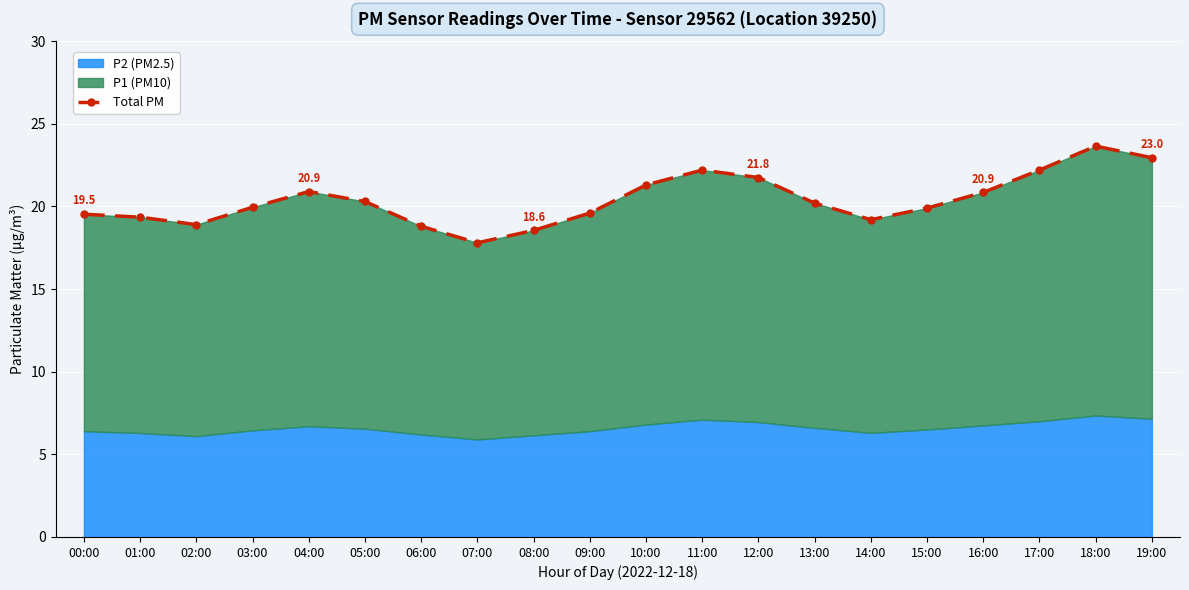

Reading left to right, list all the values displayed in this chart.

00:00=19.5	01:00=19.4	02:00=18.9	03:00=19.9	04:00=20.9	05:00=20.3	06:00=18.8	07:00=17.8	08:00=18.6	09:00=19.6	10:00=21.3	11:00=22.2	12:00=21.8	13:00=20.2	14:00=19.2	15:00=19.9	16:00=20.9	17:00=22.2	18:00=23.6	19:00=23.0